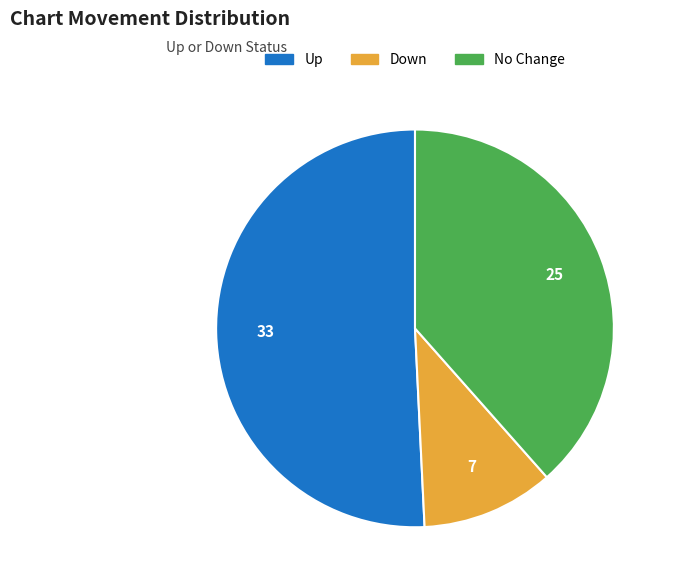

Is it true that Up is 51% of the pie?

True